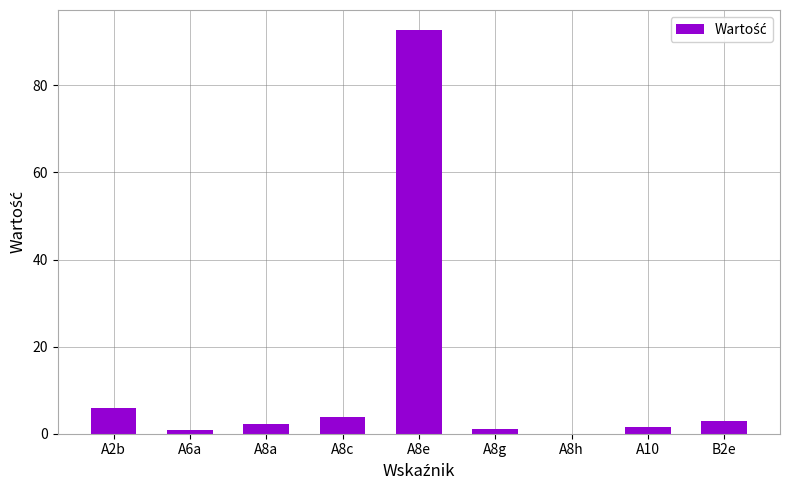

What is the difference between the values at A8g and A8h?

1.2